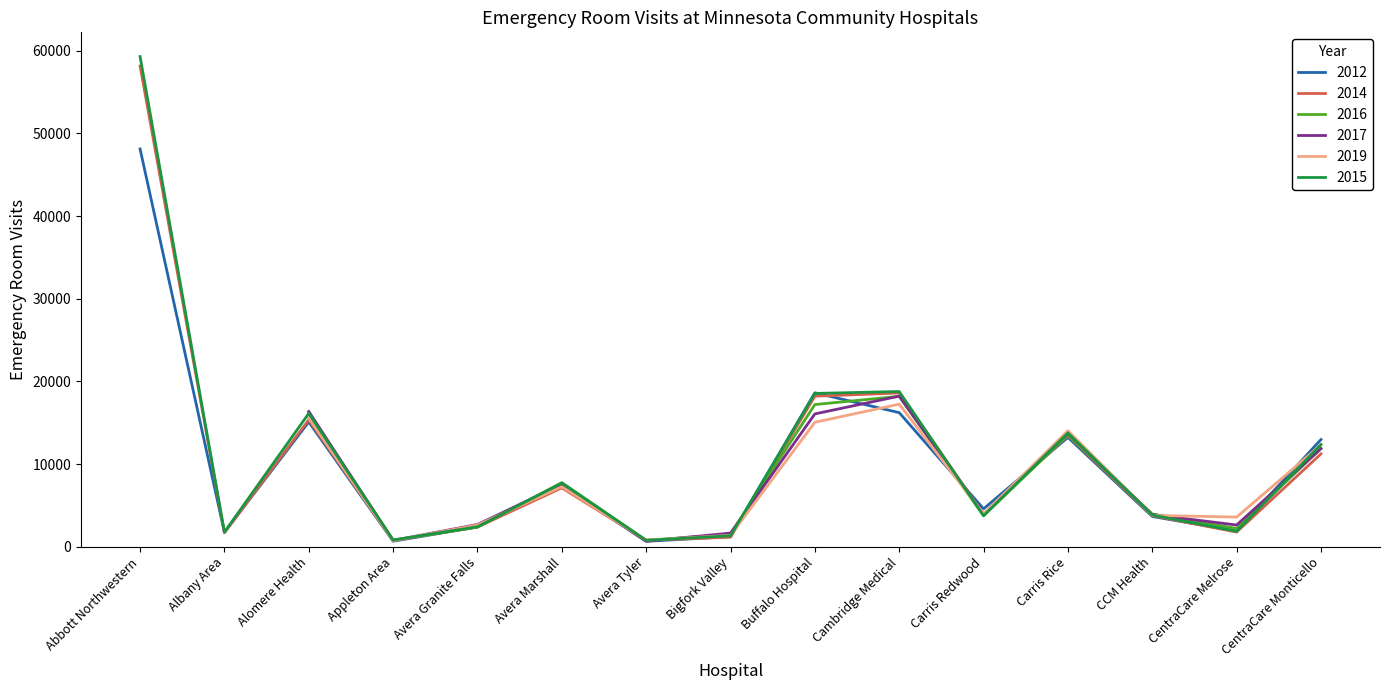

What is the value of the 2016 point at the 7th from the left?

772